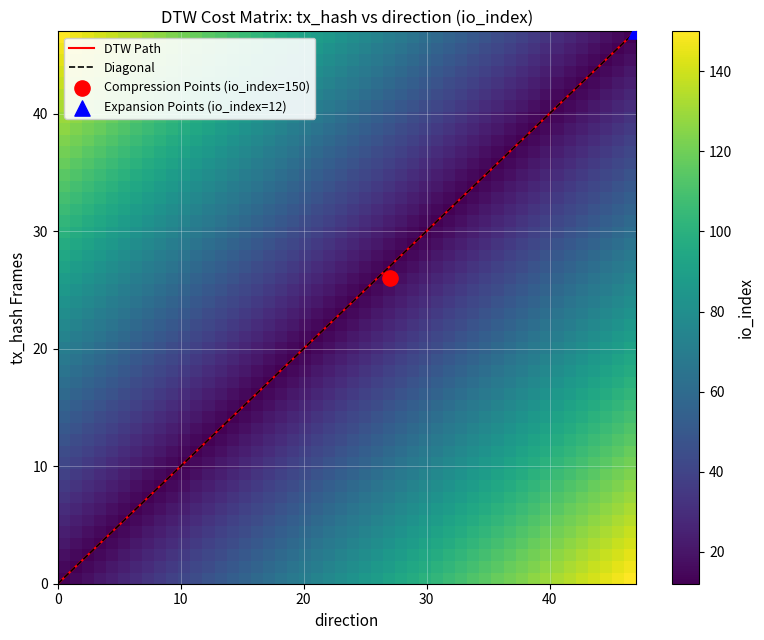

What is the highest value of the DTW Path series?

47